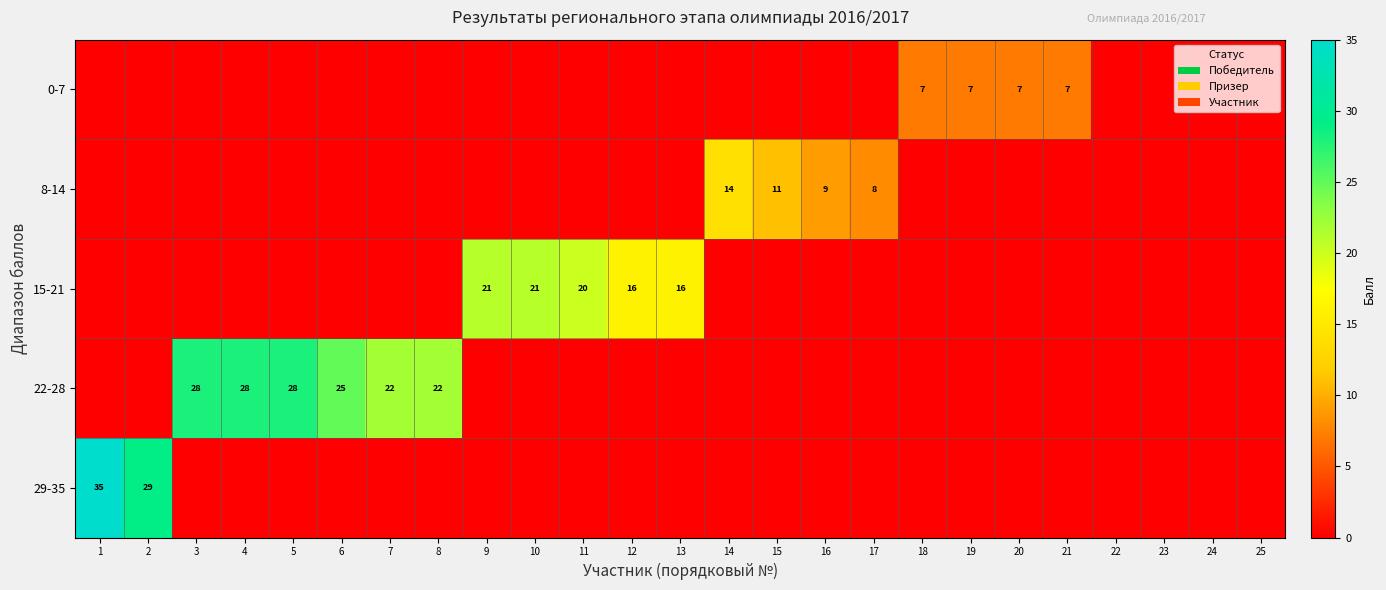

True or false: 8-14 has a value of 8 at 17.

True